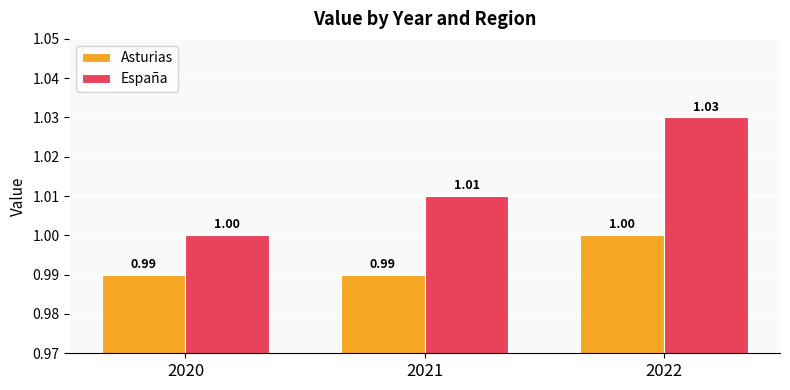

How many categories are shown in the chart?

3